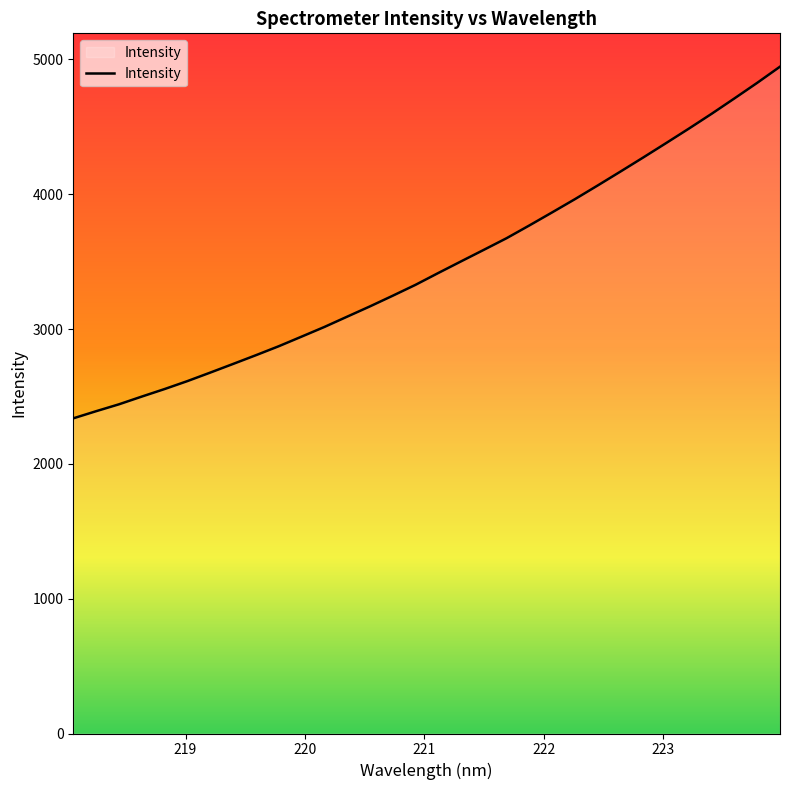

What is the maximum value shown in the chart?

4946.7